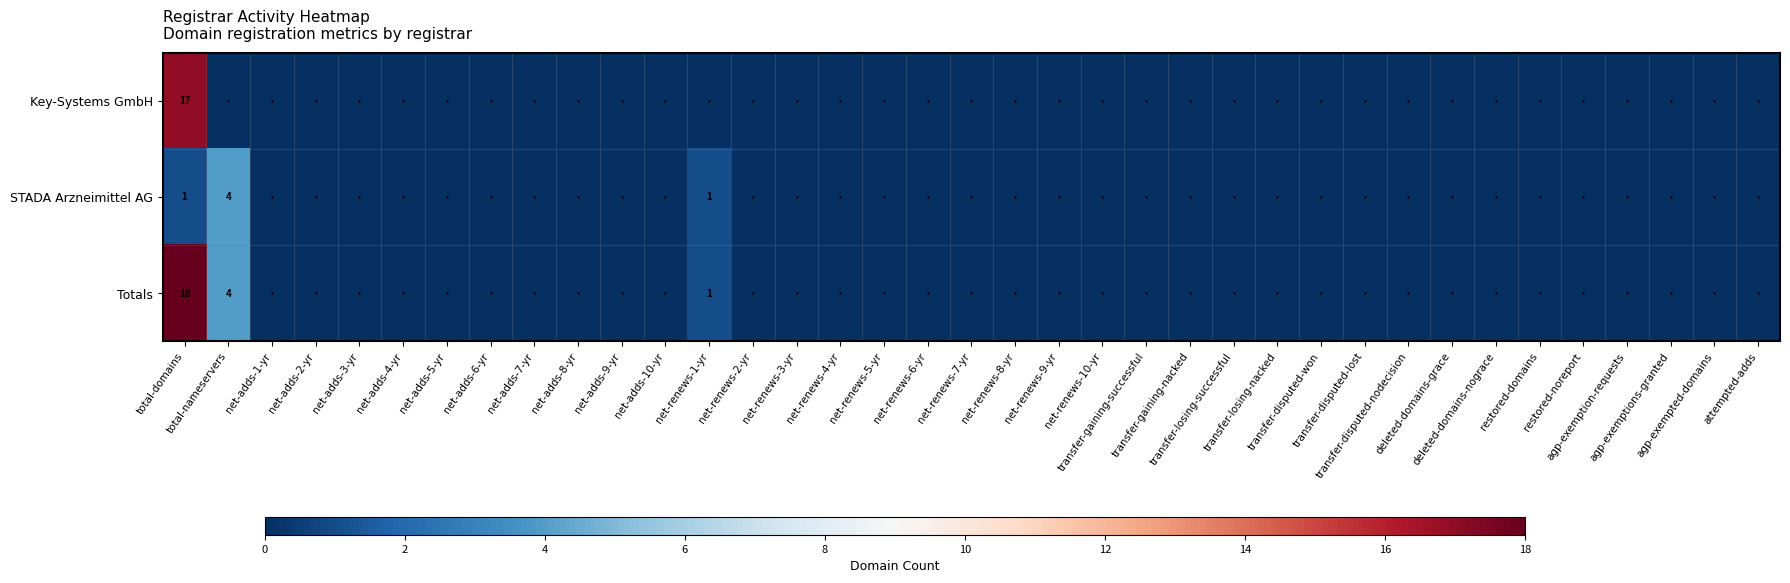

How many categories are shown in the chart?

37